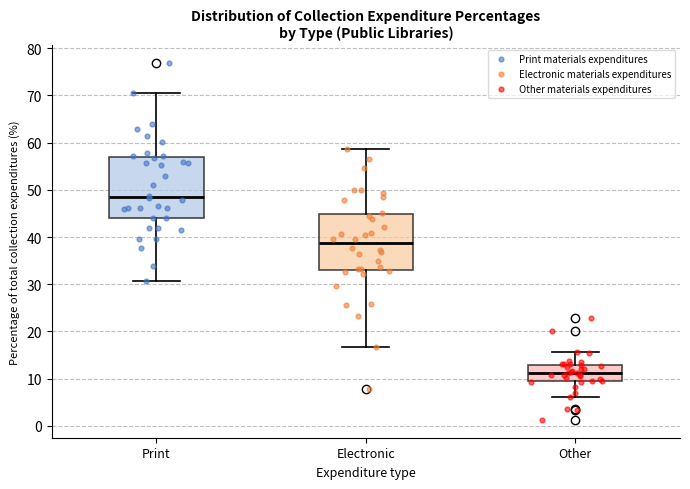

Where does the median line of the box for Other sit on the y-axis? The values are not printed on the chart, so give them approximately, as read against the axis.

11